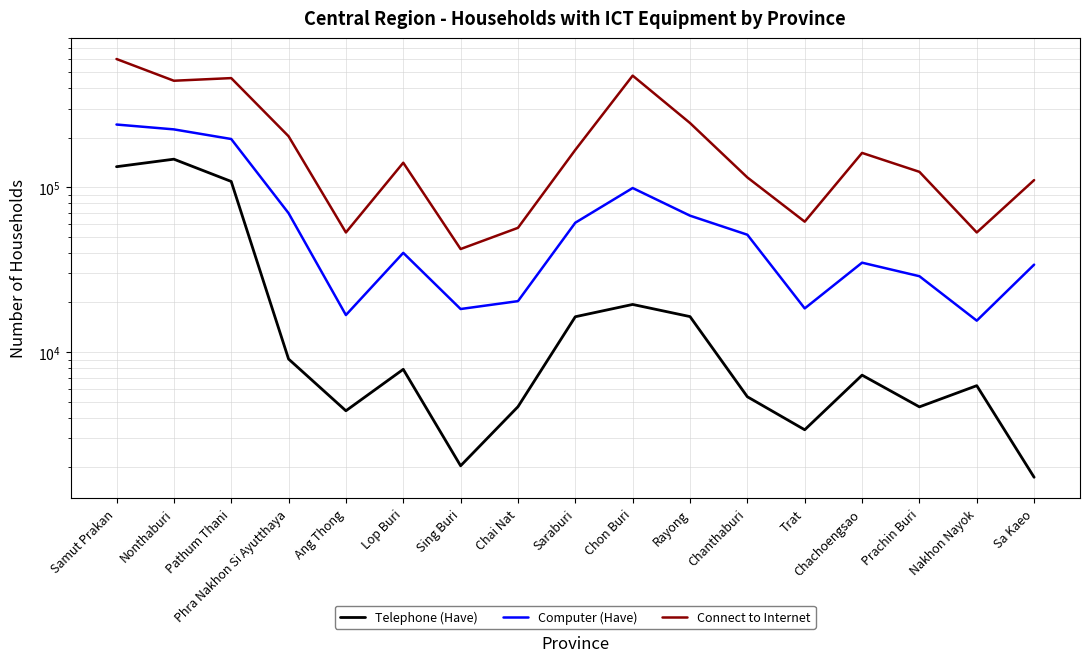

At which label does Connect to Internet reach its peak?

Samut Prakan